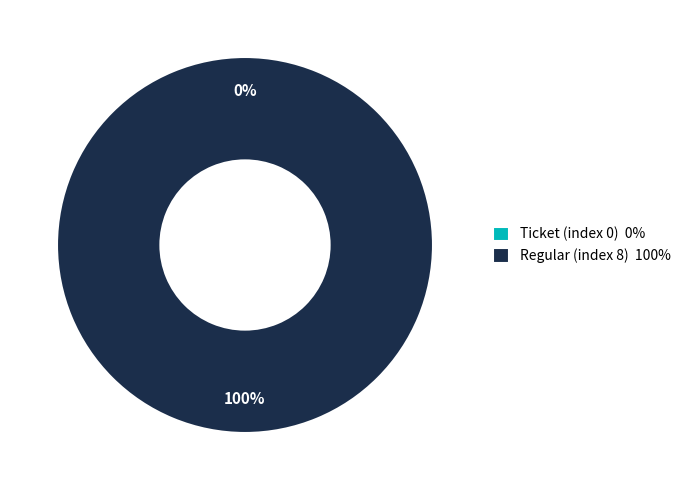

Is it true that Regular (index 8) is 99% of the pie?

False